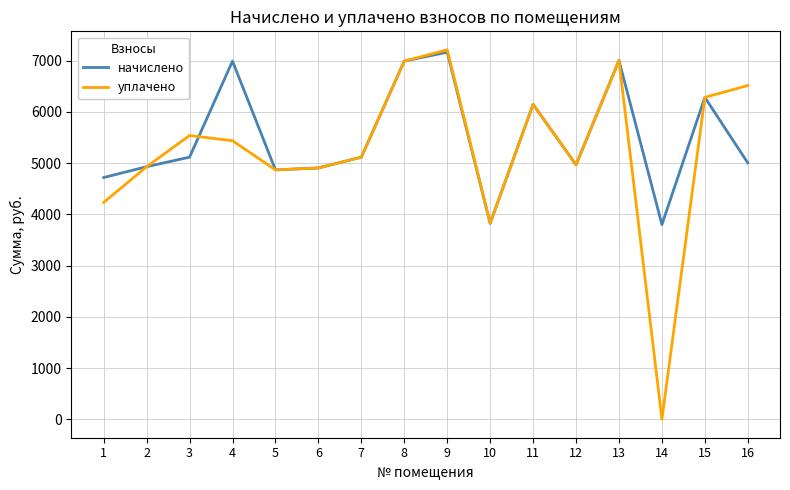

Rank the series at 16 from lowest to highest value.

начислено, уплачено